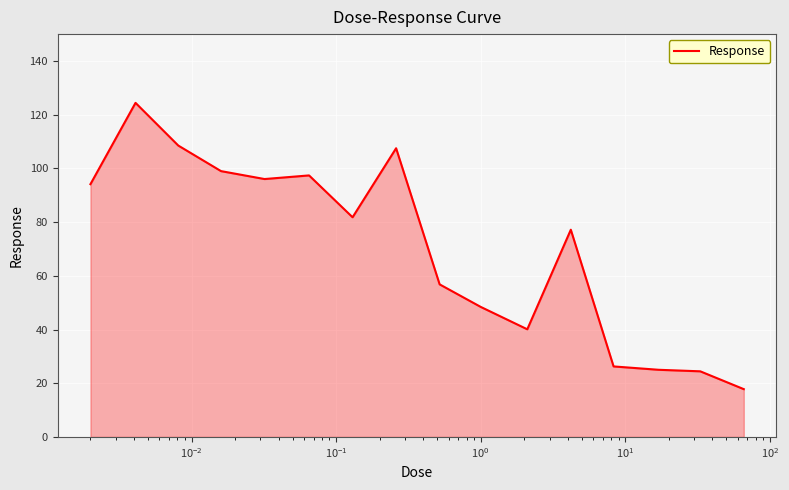

What is the greatest value displayed?

124.4